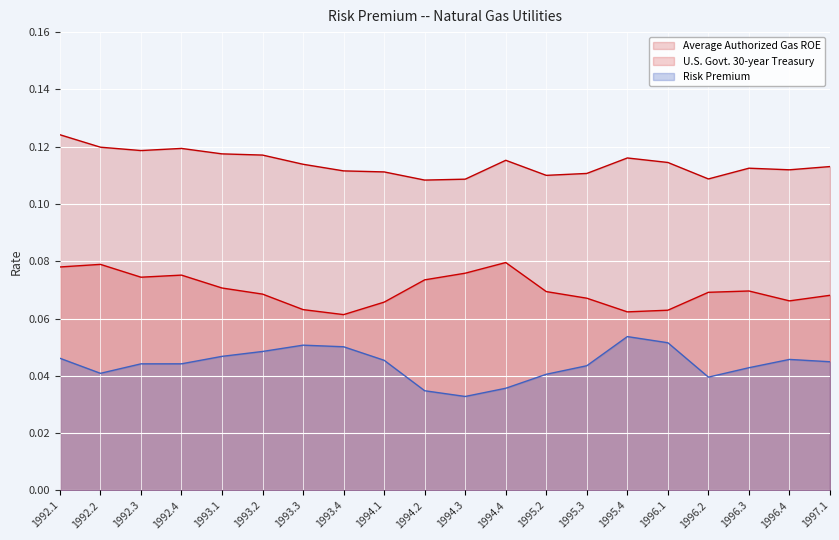

Which category has the lowest value in the Risk Premium series?

1994.3